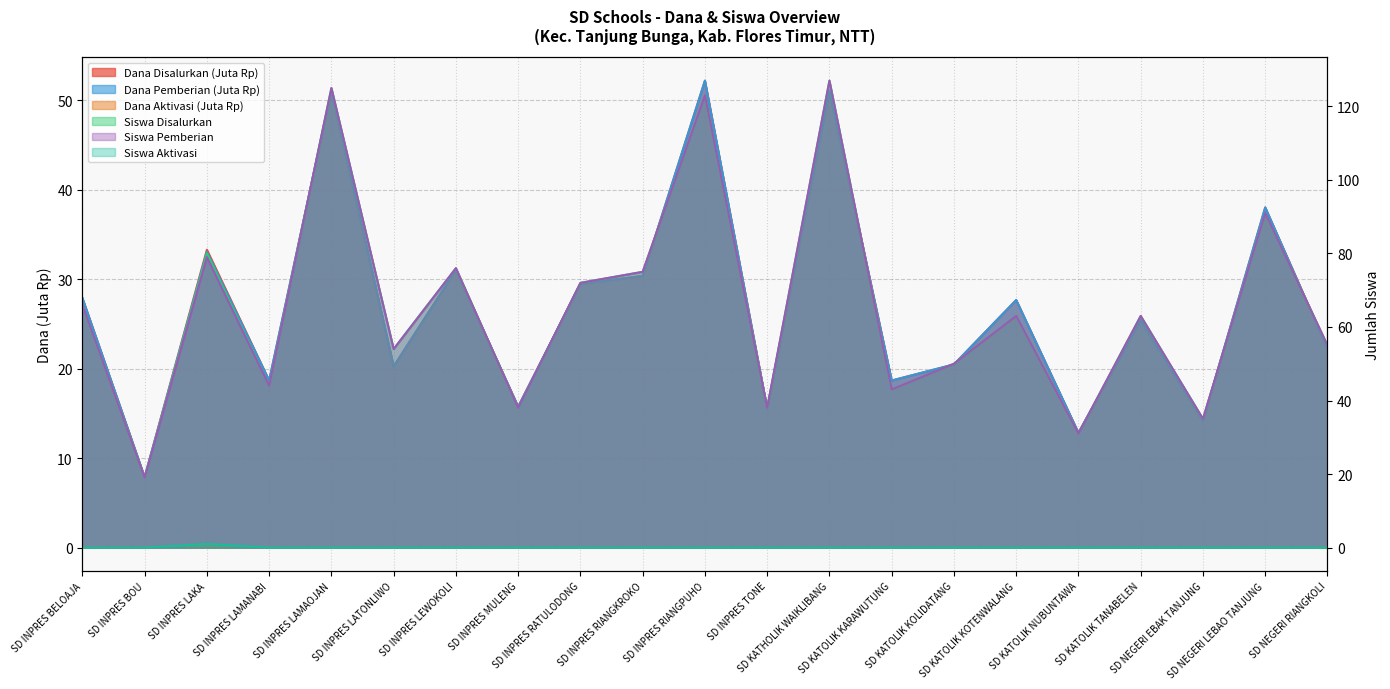

True or false: Siswa Pemberian has more than 0 interior local peaks.

True